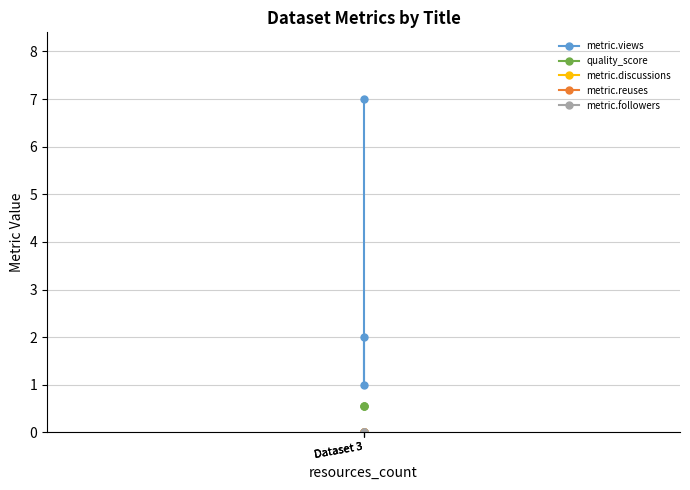

Does the chart have visible grid lines?

Yes